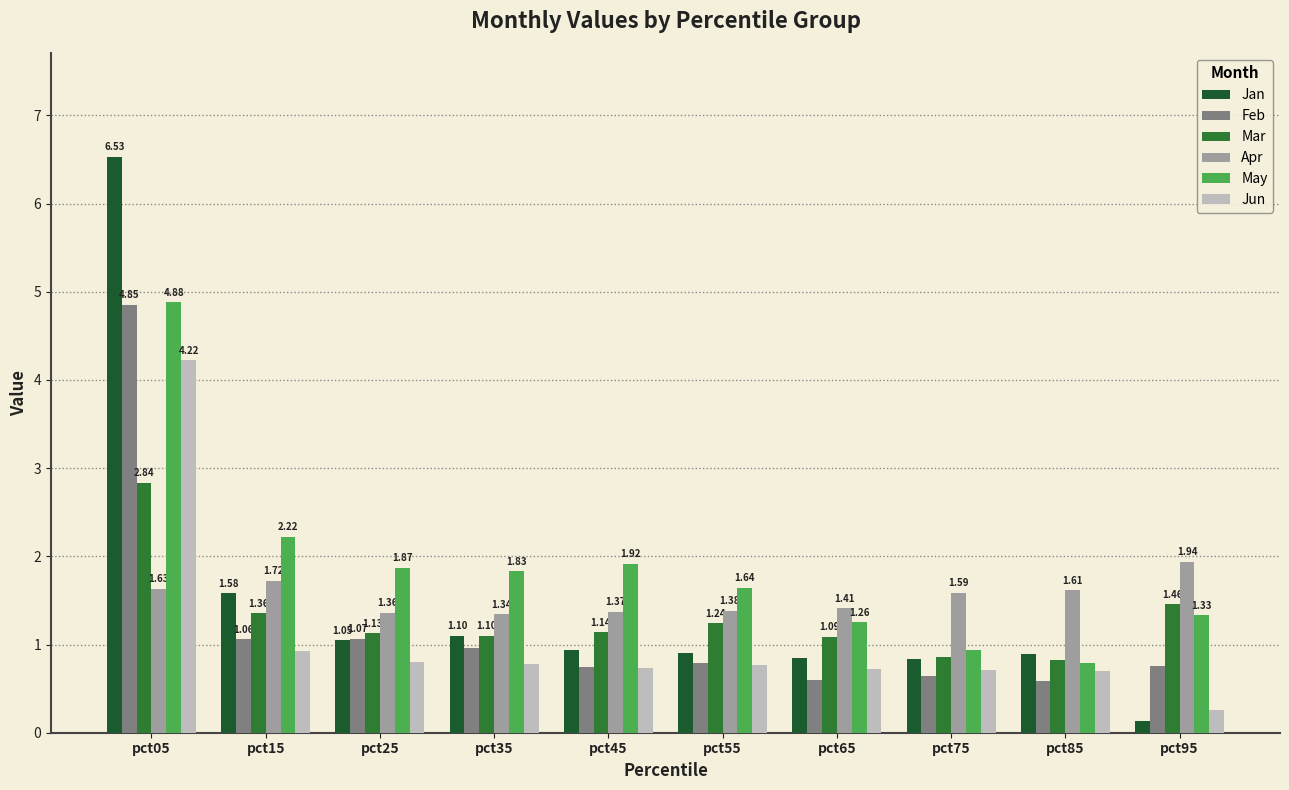

How many values in the May series are below 1?

2